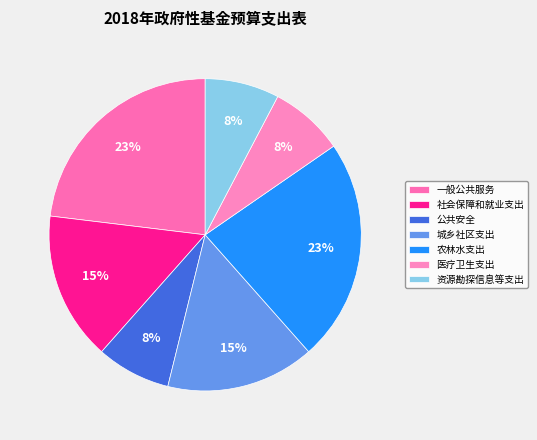

How many slices are in this pie chart?

7